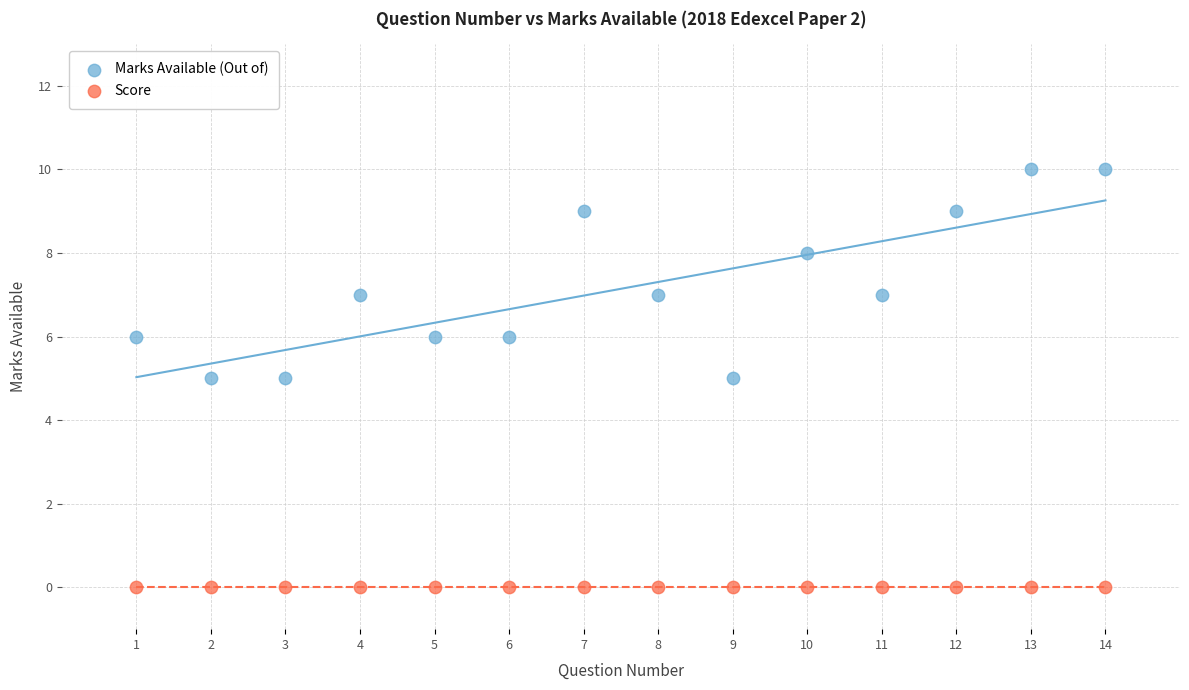

Which series reaches the maximum Y coordinate?

Marks Available (Out of)